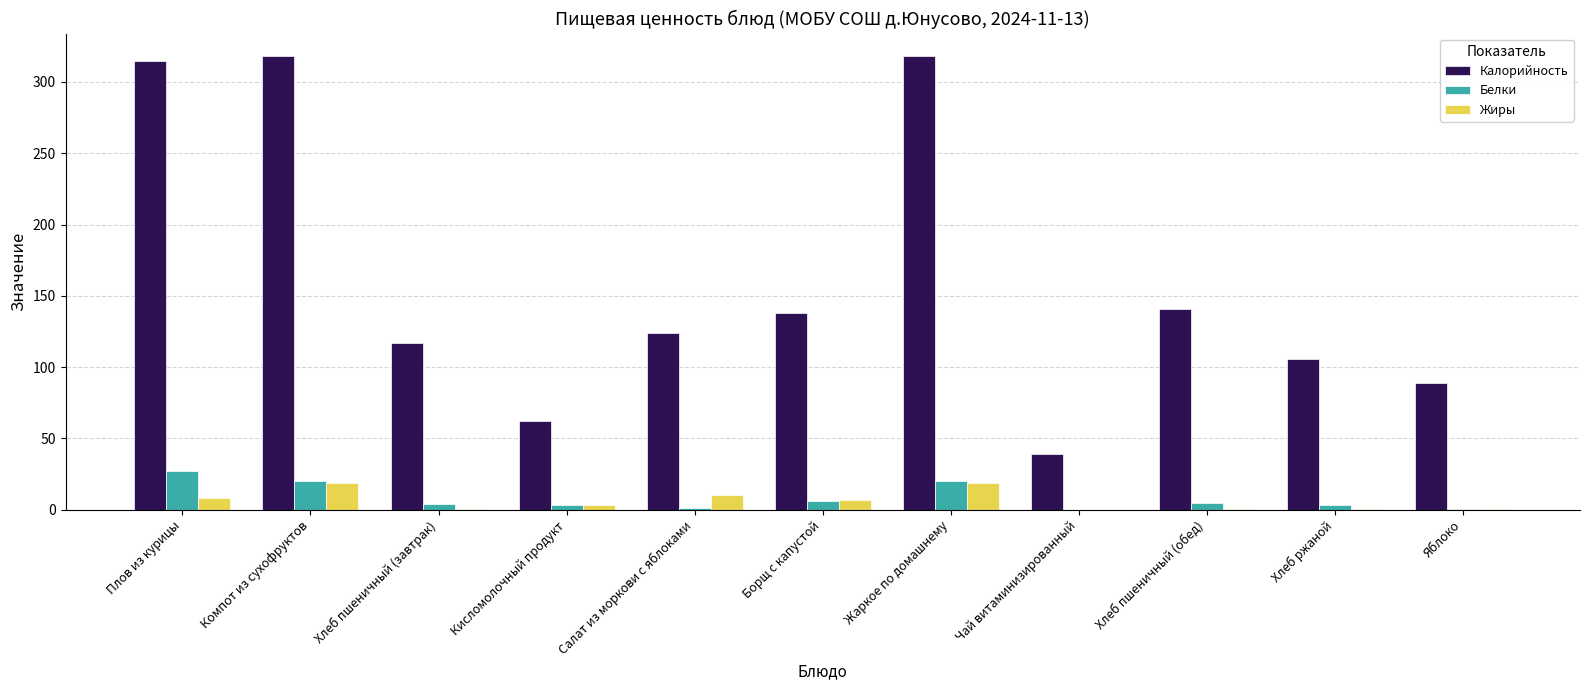

What is the average value of the Жиры series?

6.2